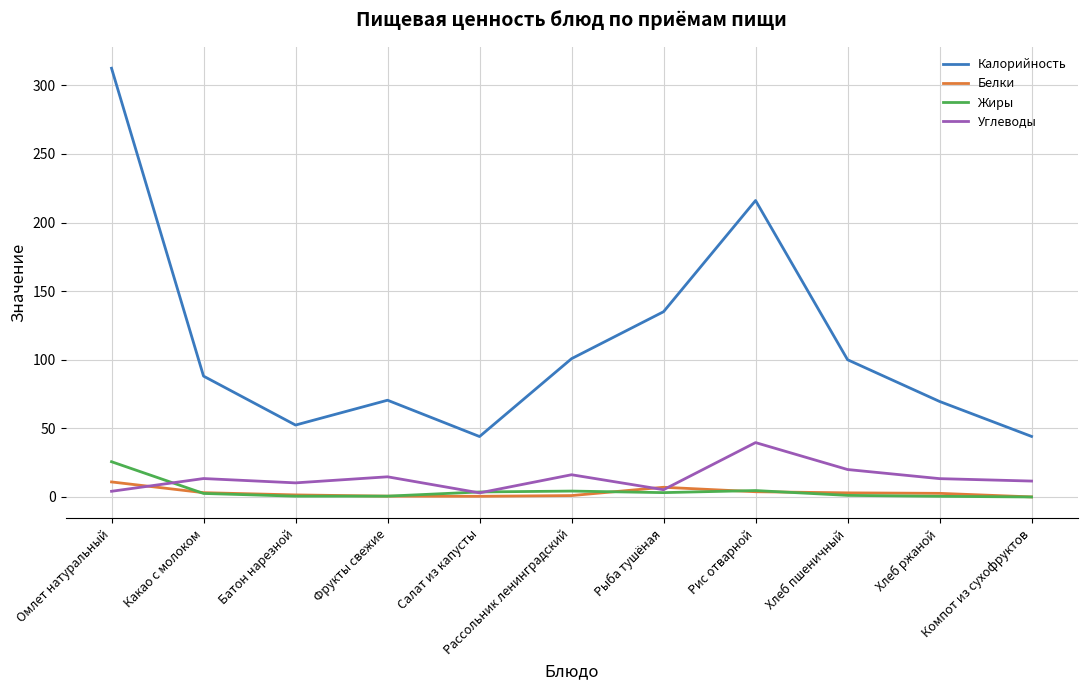

How many lines are shown in the chart?

4